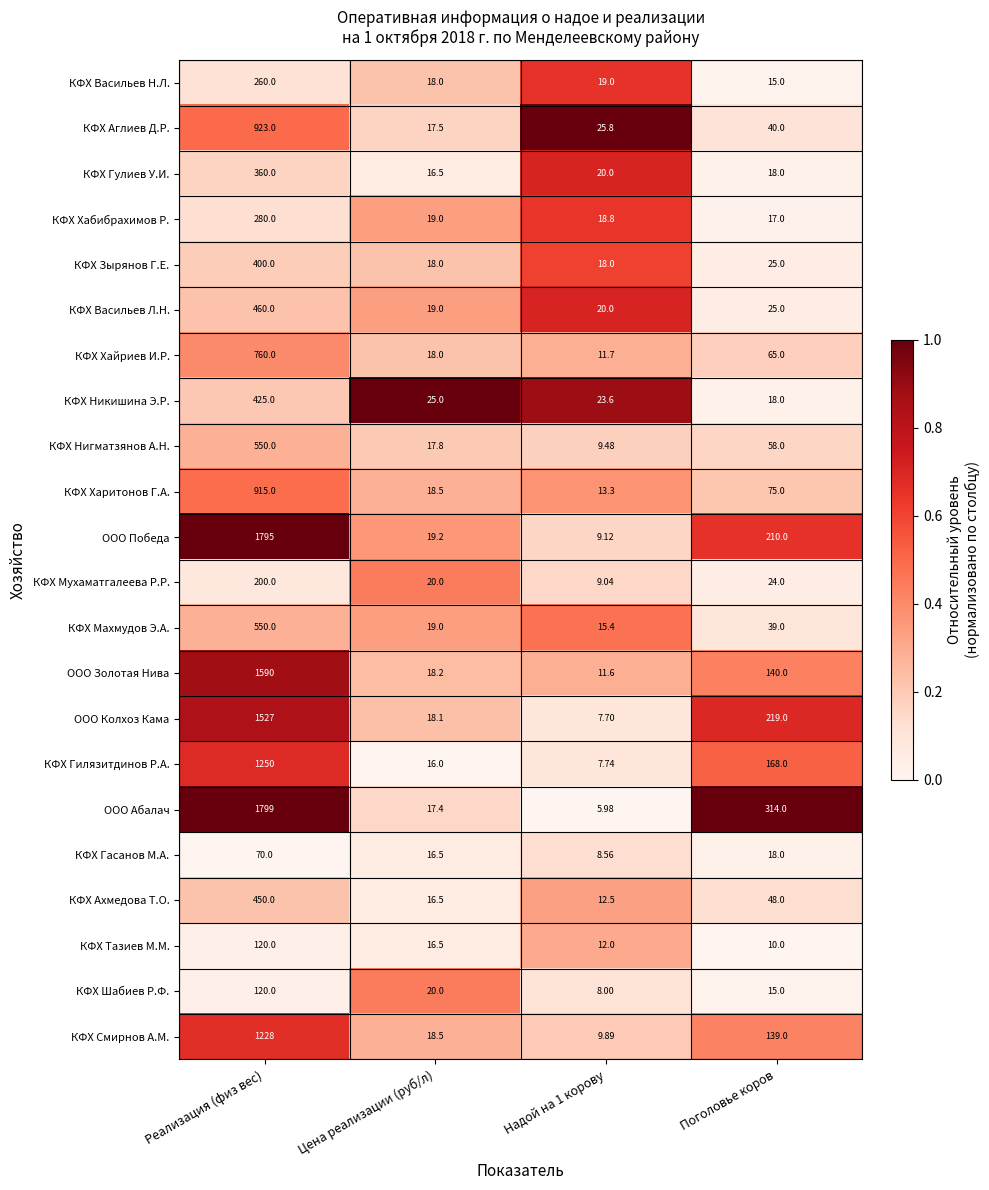

Which series has the widest spread of values?

ООО Абалач